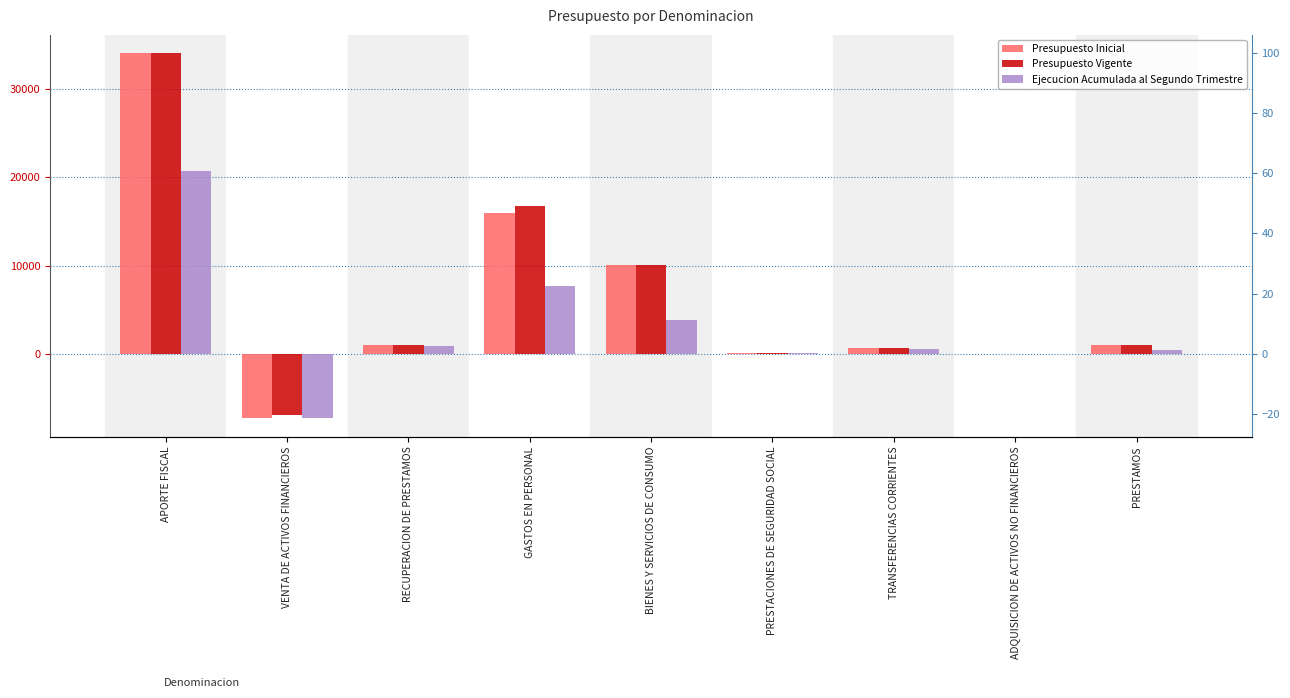

What is the label of the 9th bar from the right?

APORTE FISCAL